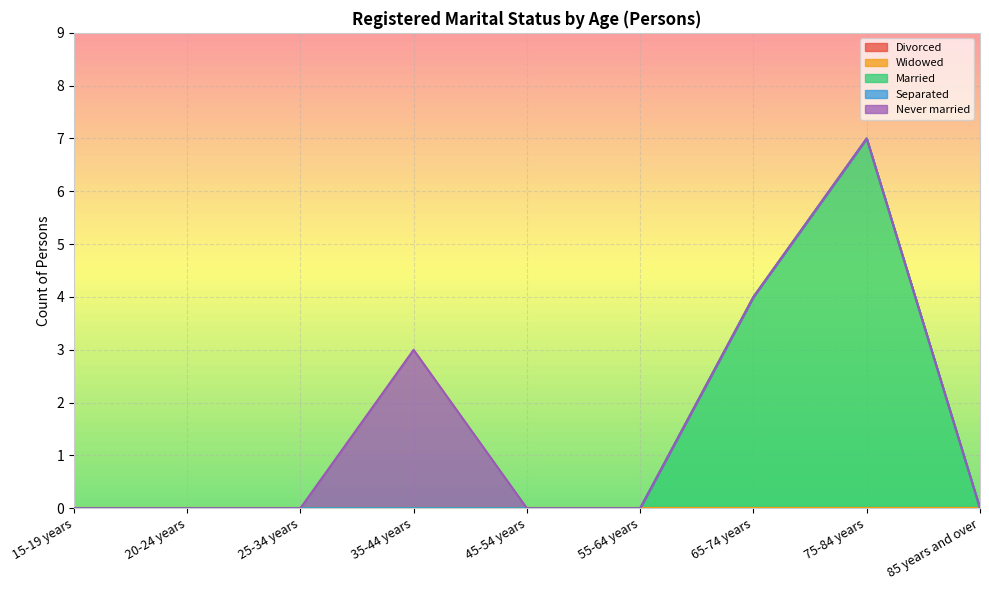

True or false: Never married has a value of 2 at 85 years and over.

False